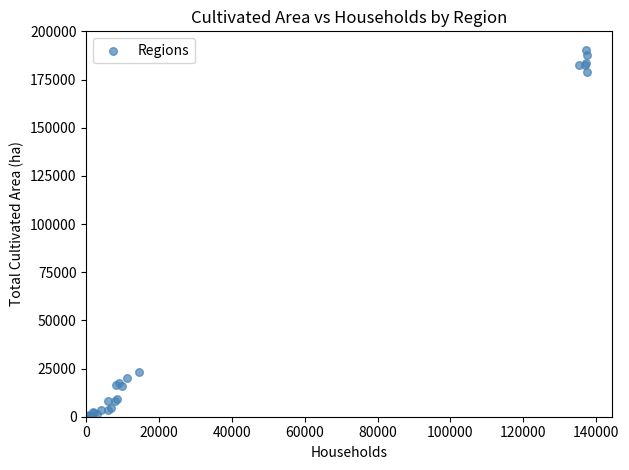

What Y value in the scatter plot is closest to 95293?

23026